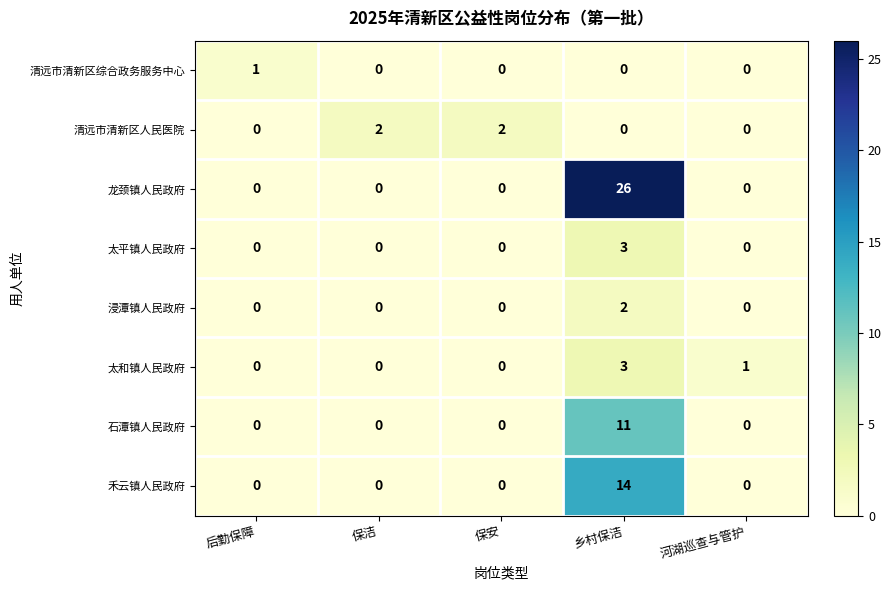

Between 后勤保障 and 保安, which series saw the biggest shift?

清远市清新区人民医院